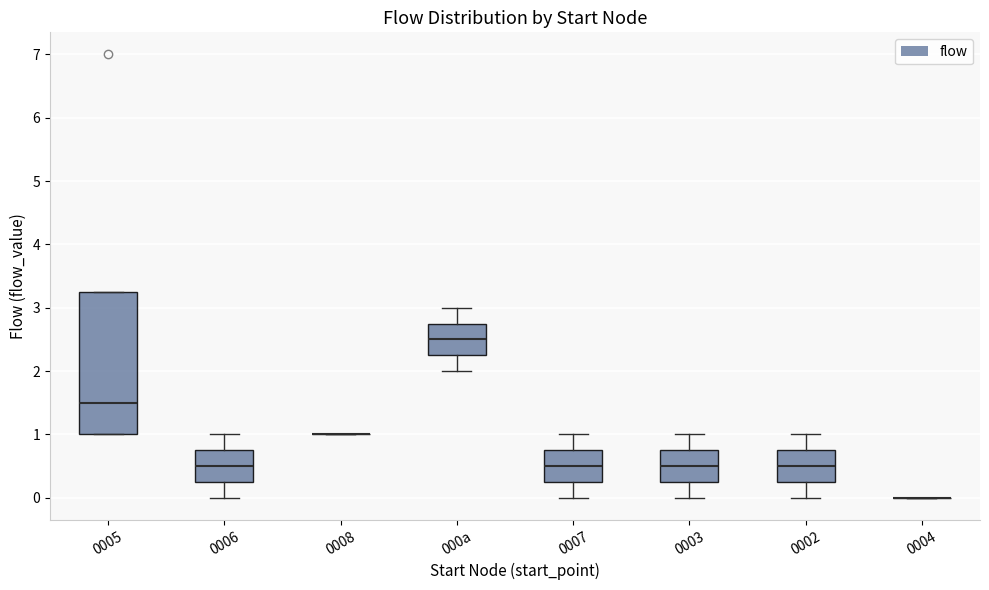

Reading left to right, transcribe this box plot: for each box, give where its median line is, the range the box spans, and where its two whiskers end, as read against the y-axis. The values are not printed on the chart, so give them approximately, as read against the axis.

0005: median 1.5, box 1.0 to 3.3, whiskers 1.0 to 3.3
0006: median 0.5, box 0.3 to 0.8, whiskers 0.0 to 1.0
0008: box collapsed to a line at 1.0, whiskers 1.0 to 1.0
000a: median 2.5, box 2.3 to 2.8, whiskers 2.0 to 3.0
0007: median 0.5, box 0.3 to 0.8, whiskers 0.0 to 1.0
0003: median 0.5, box 0.3 to 0.8, whiskers 0.0 to 1.0
0002: median 0.5, box 0.3 to 0.8, whiskers 0.0 to 1.0
0004: box collapsed to a line at 0.0, whiskers 0.0 to 0.0